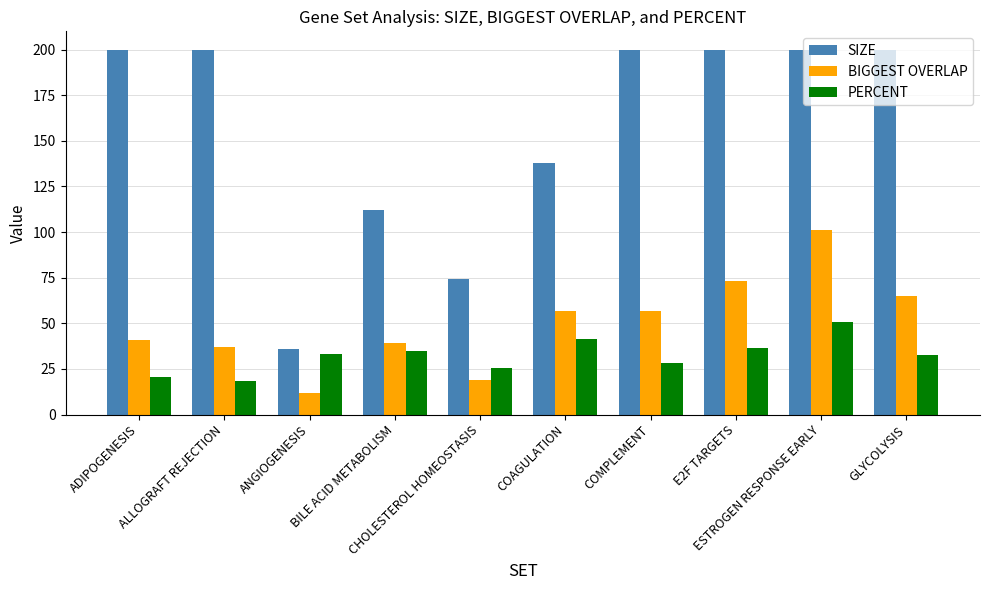

What is the label of the 9th bar from the left?

ESTROGEN RESPONSE EARLY